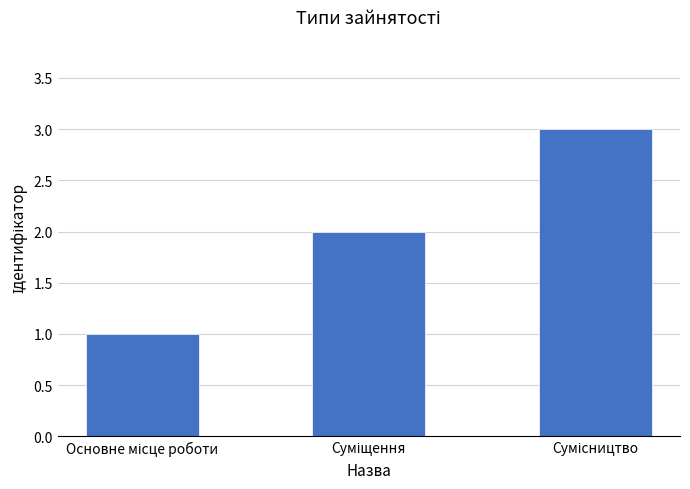

What is the sum of all values?

6